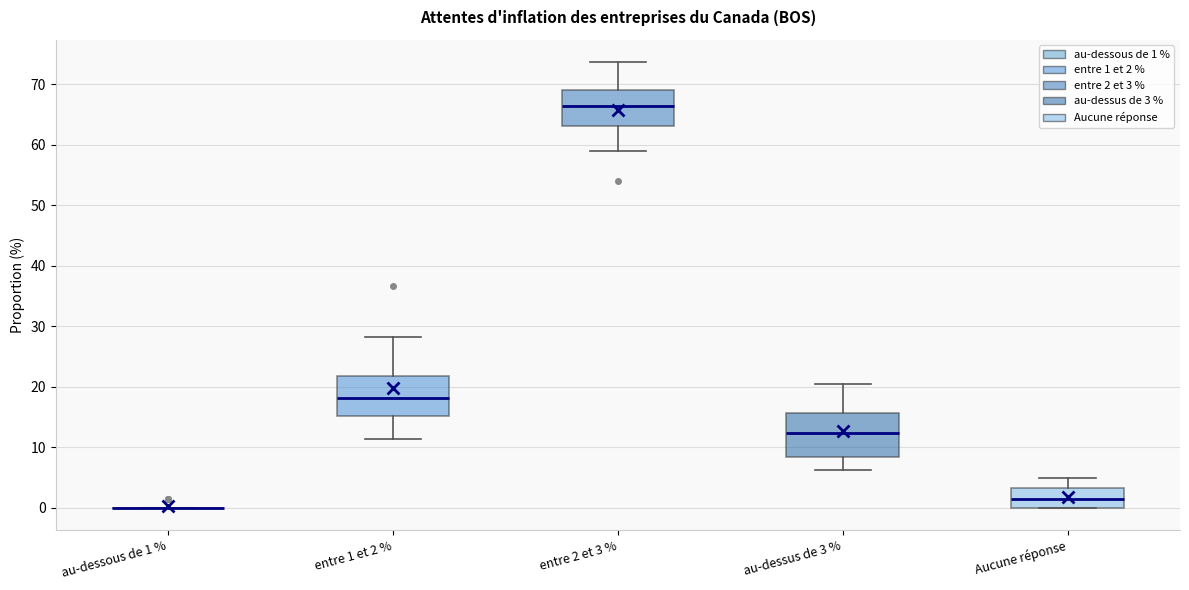

Reading left to right, transcribe this box plot: for each box, give where its median line is, the range the box spans, and where its two whiskers end, as read against the y-axis. The values are not printed on the chart, so give them approximately, as read against the axis.

au-dessous de 1 %: box collapsed to a line at 0, whiskers 0 to 0
entre 1 et 2 %: median 18, box 15 to 22, whiskers 11 to 28
entre 2 et 3 %: median 66, box 63 to 69, whiskers 59 to 74
au-dessus de 3 %: median 12, box 8 to 16, whiskers 6 to 20
Aucune réponse: median 1, box 0 to 3, whiskers 0 to 5